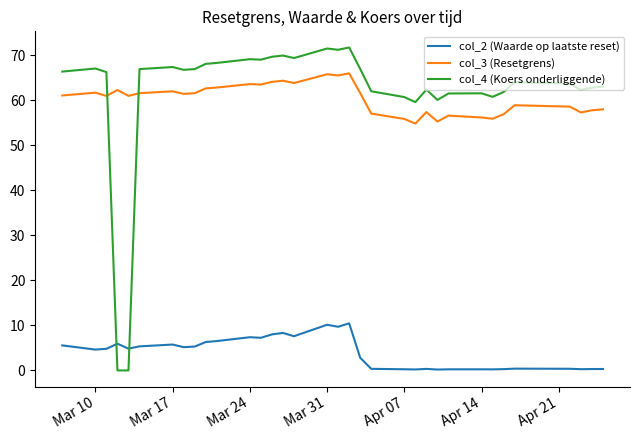

Which series has the largest range (max minus min)?

col_4 (Koers onderliggende)